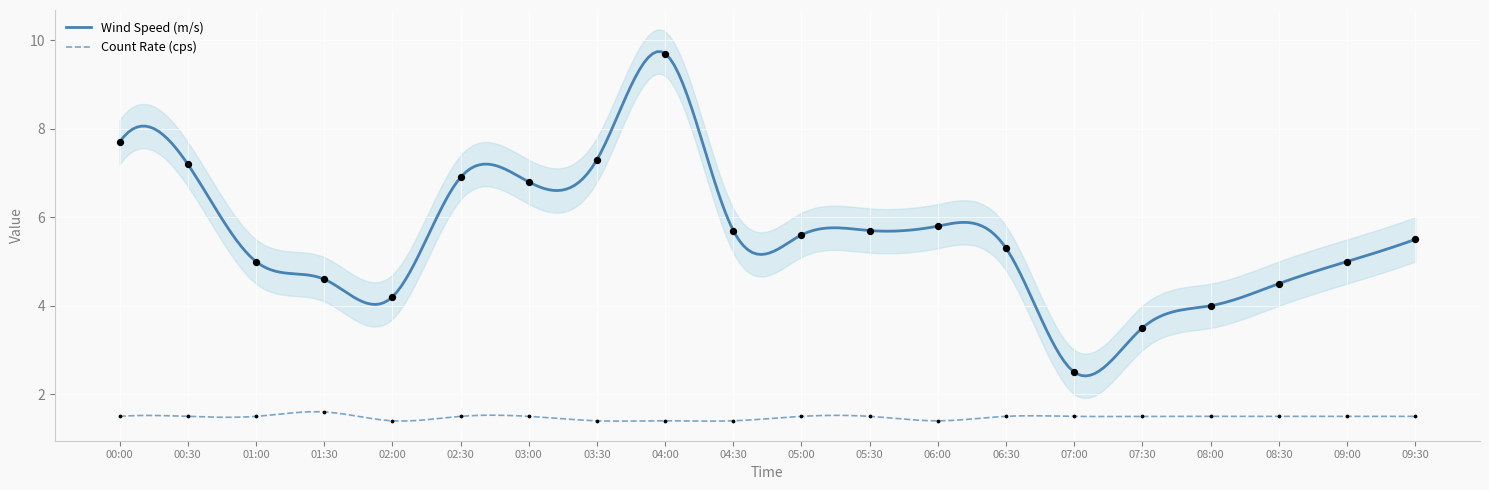

At how many categories does at least one series exceed 5?

12